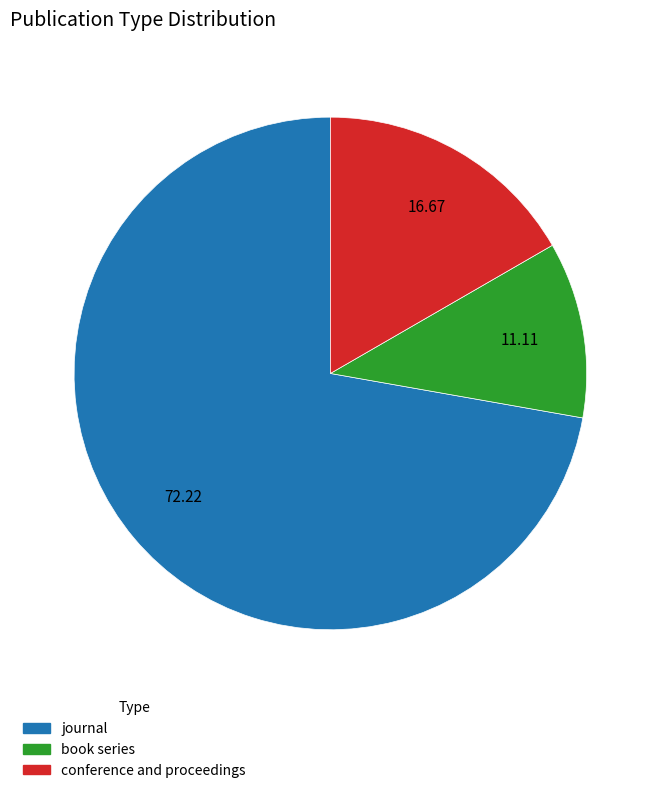

Rank the categories by value from highest to lowest.

journal, conference and proceedings, book series